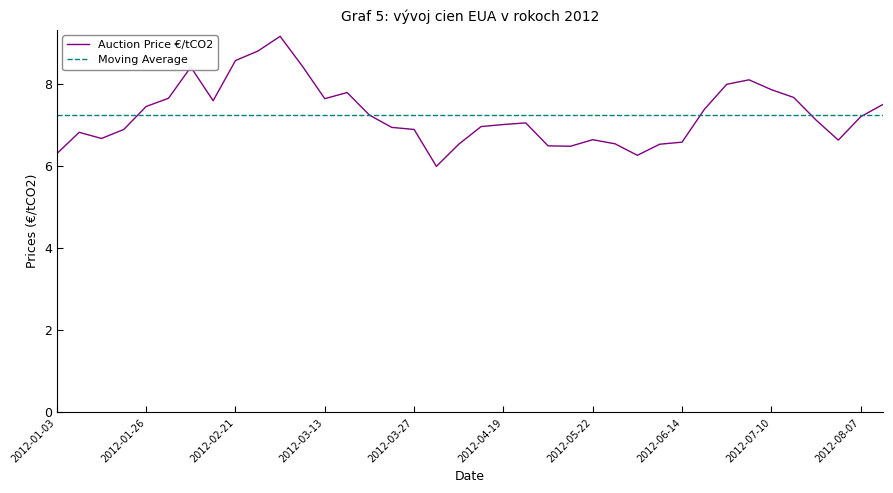

What is the highest value of the Auction Price €/tCO2 series?

9.2